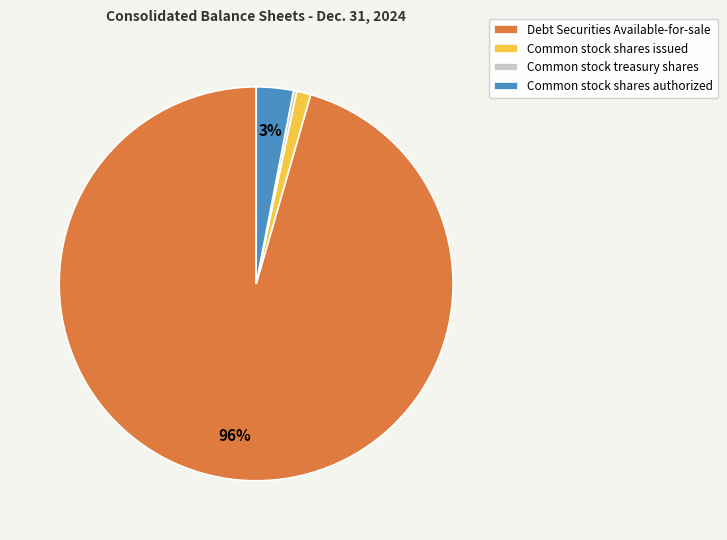

Which slice is the largest?

Debt Securities Available-for-sale